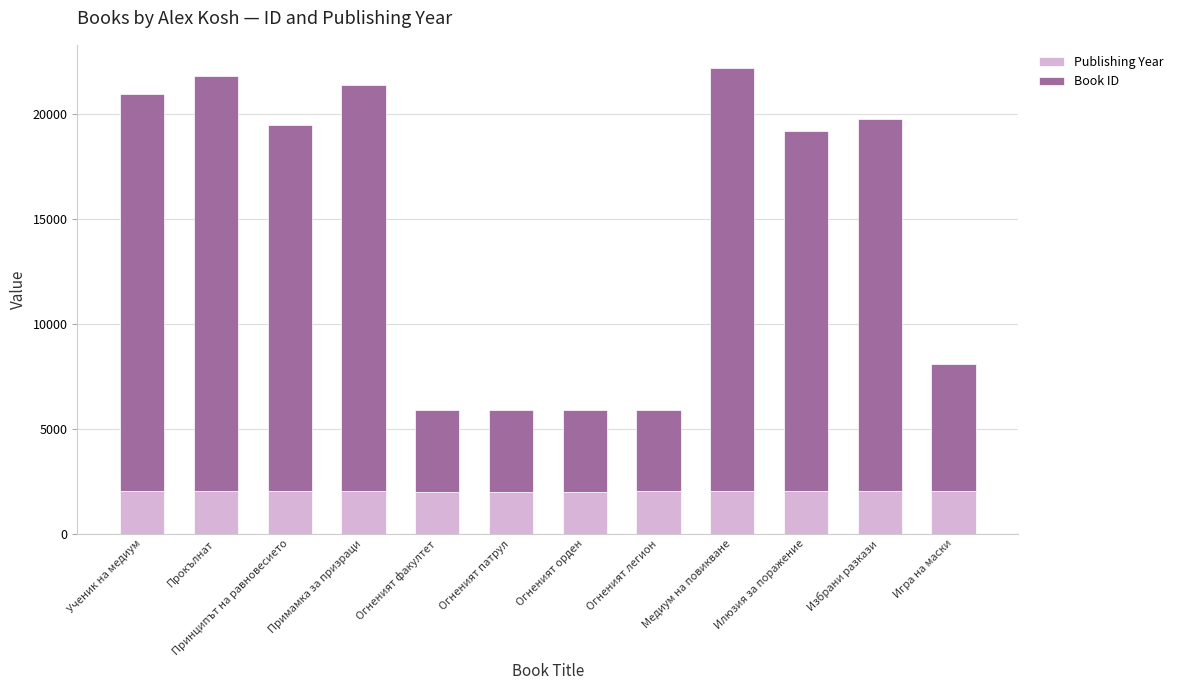

Does the chart contain stacked bars?

Yes